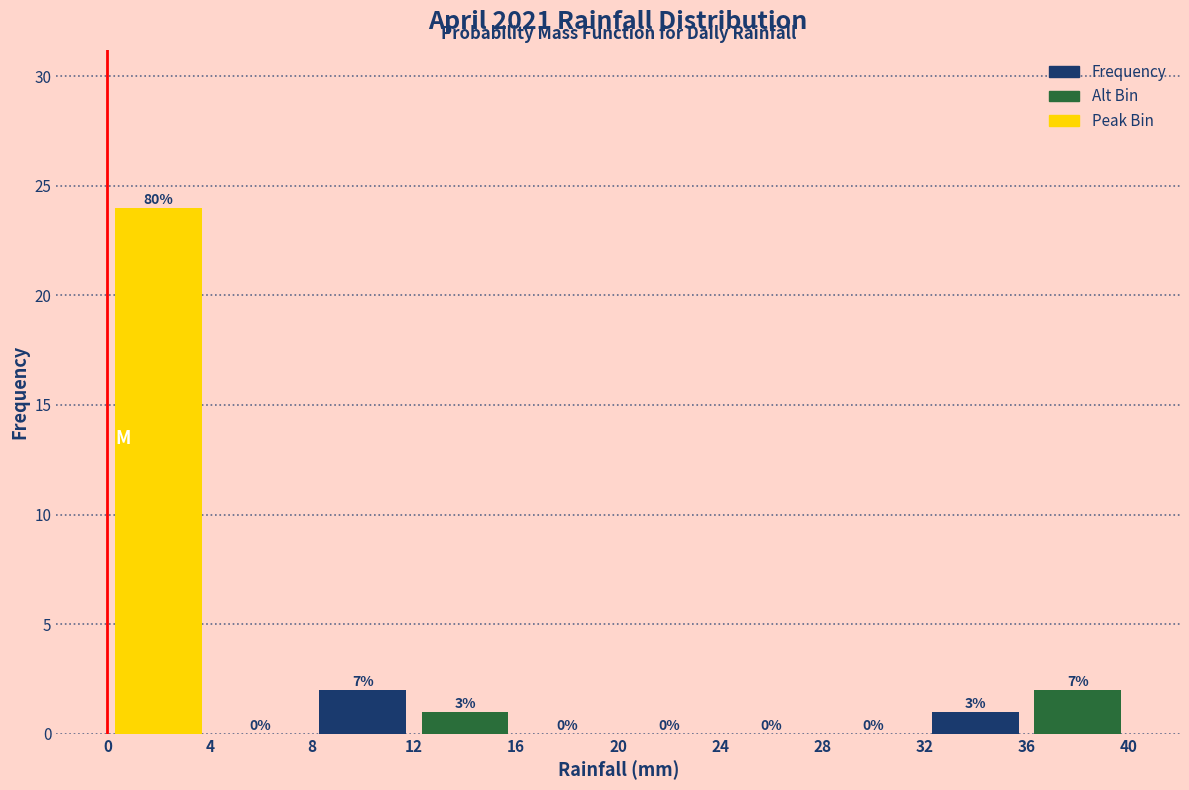

Over which range of the x-axis is the bar tallest?

0 to 4